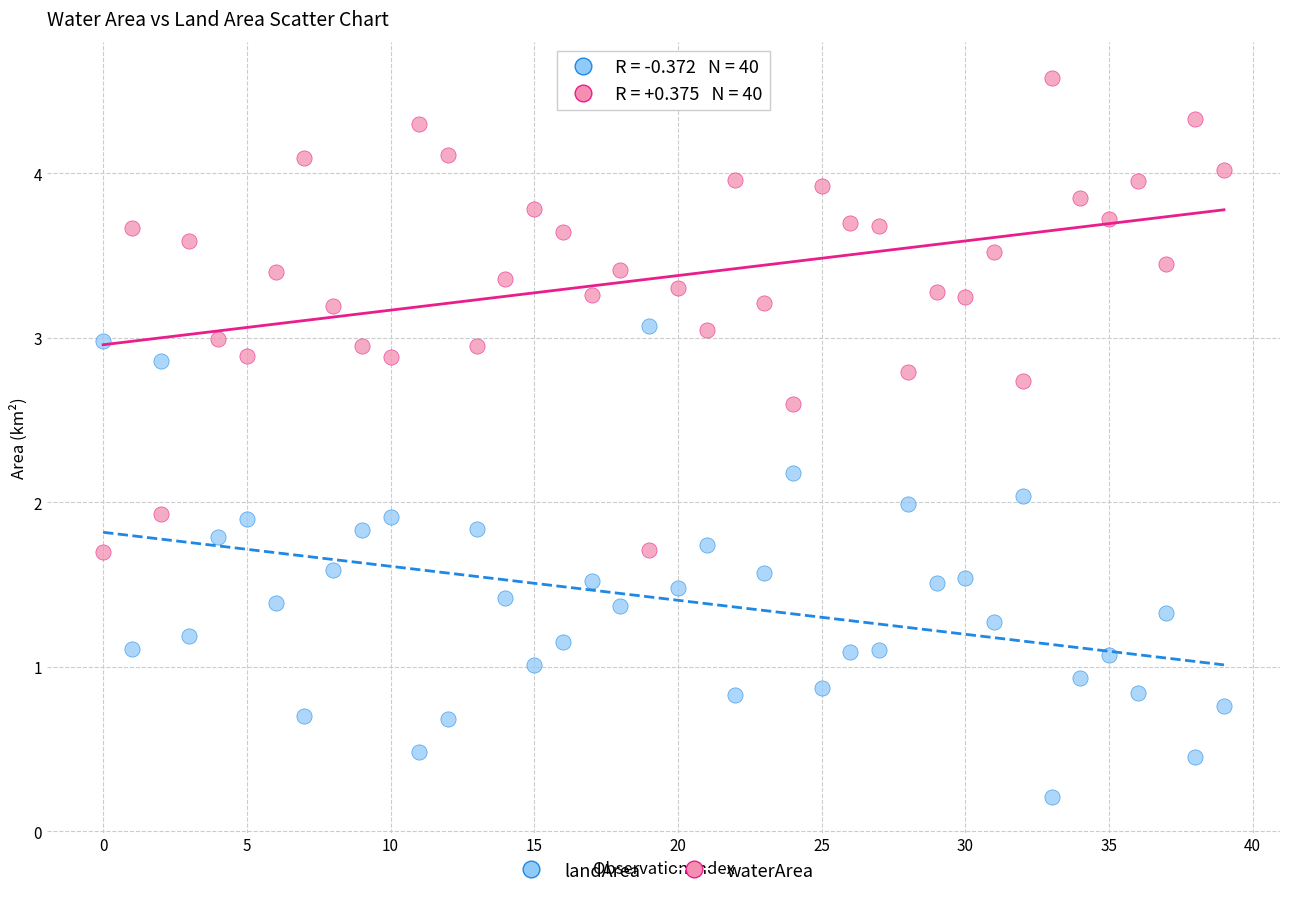

Which series contains the lowest Y value?

landArea